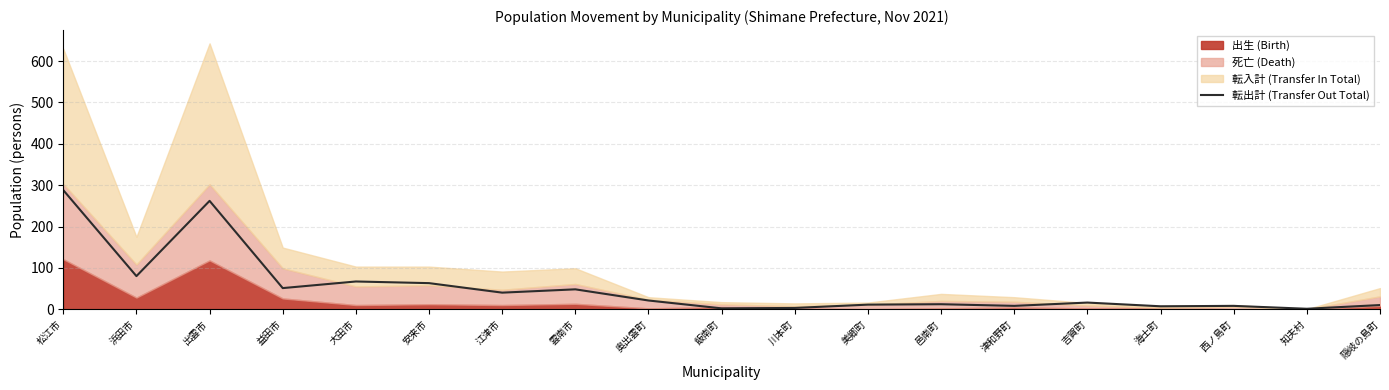

What is the average value?

53